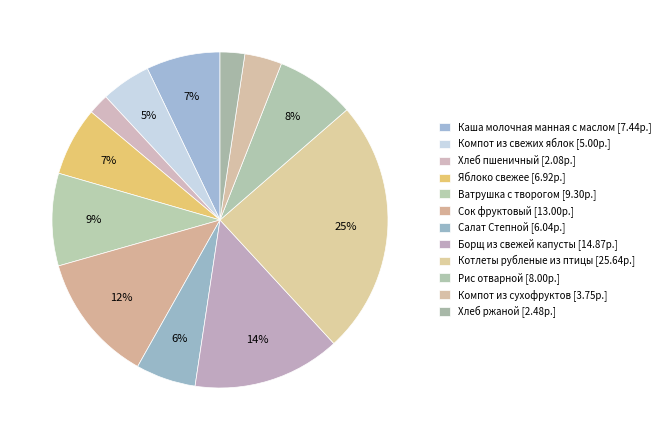

Which has a higher value, Хлеб ржаной or Сок фруктовый?

Сок фруктовый